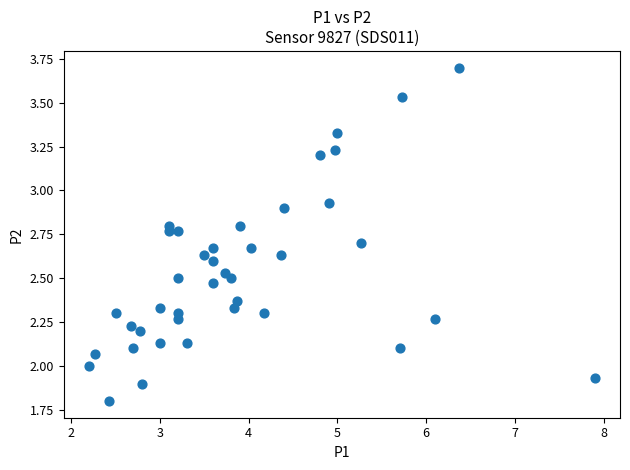

What is the range of X values (max minus min)?

5.7